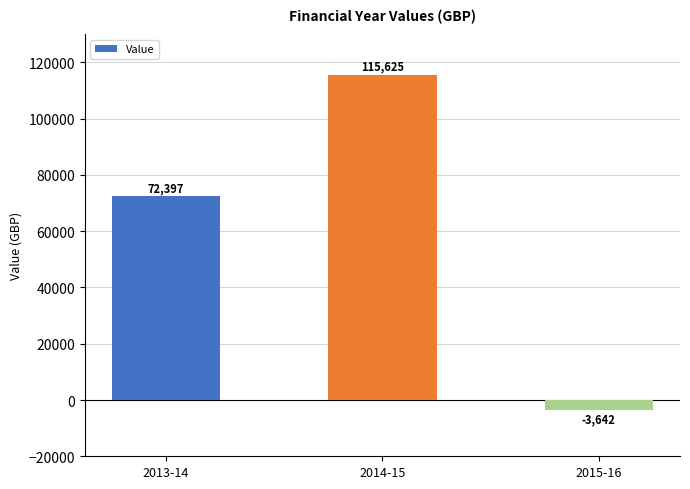

At which category does the chart reach its minimum across all series?

2015-16